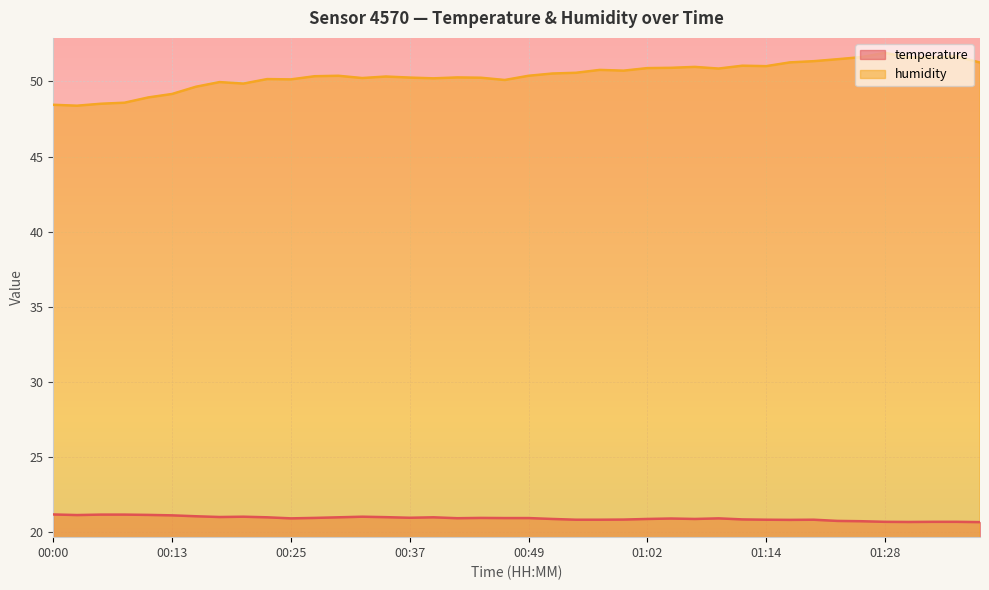

What is the spread (max minus min) of values at 01:09?

29.9